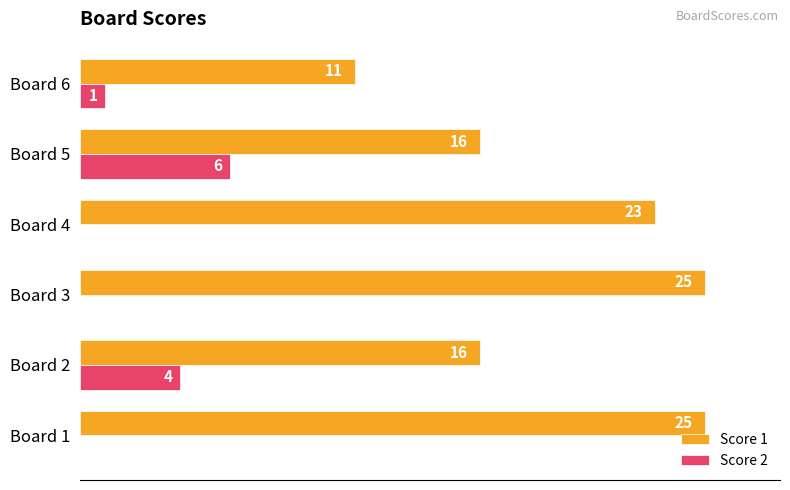

Which series changed the most between Board 1 and Board 2?

Score 1